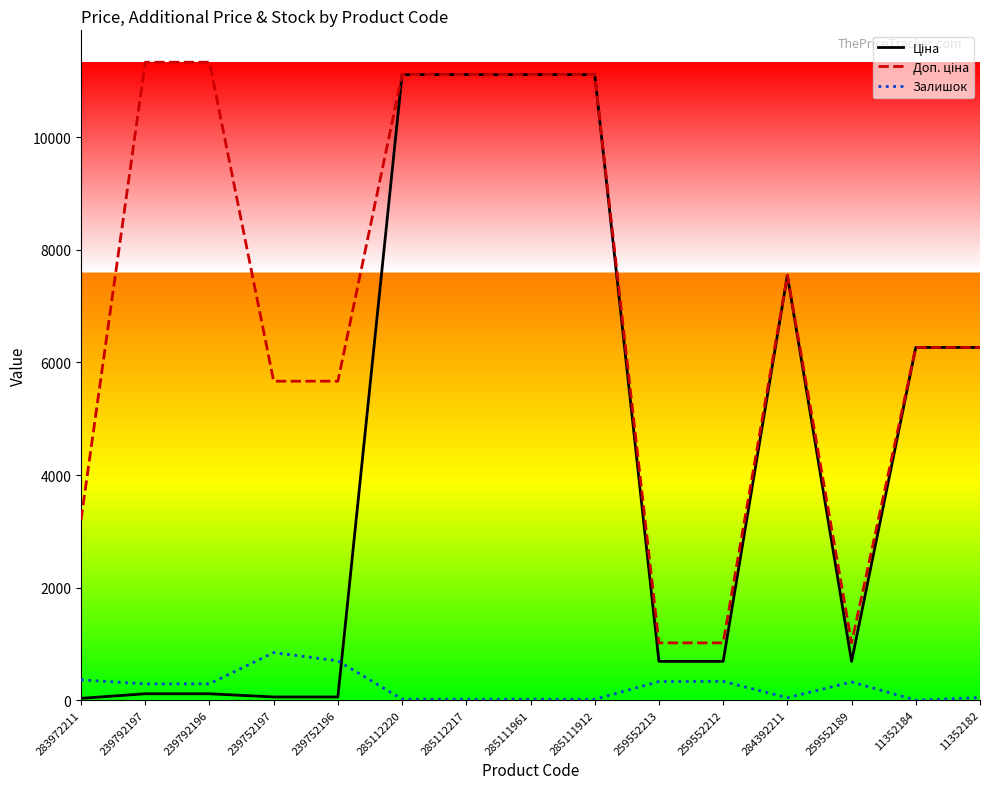

What is the maximum value shown in the chart?

11334.0